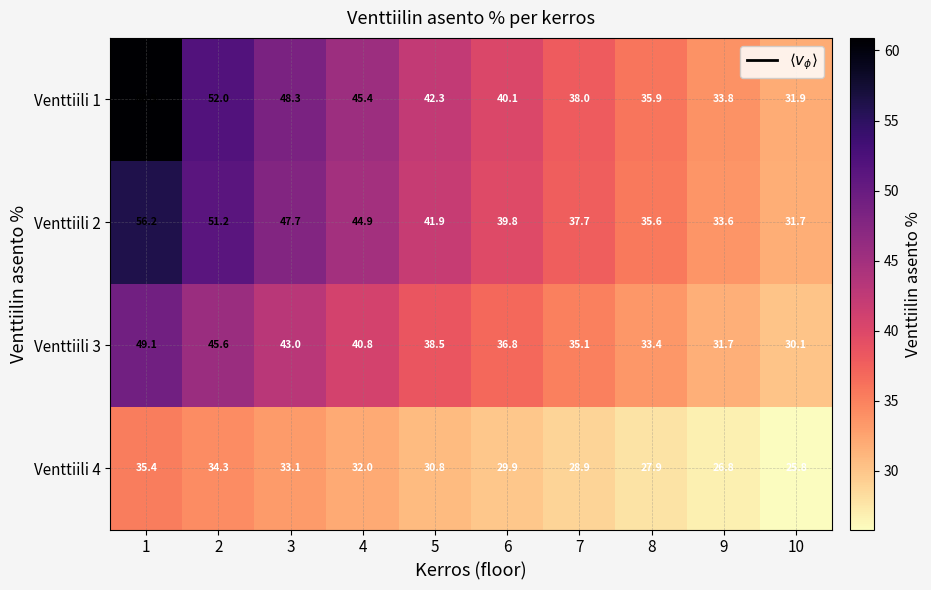

What is the sum of the Venttiili 4 values at 6 and 4?

61.9